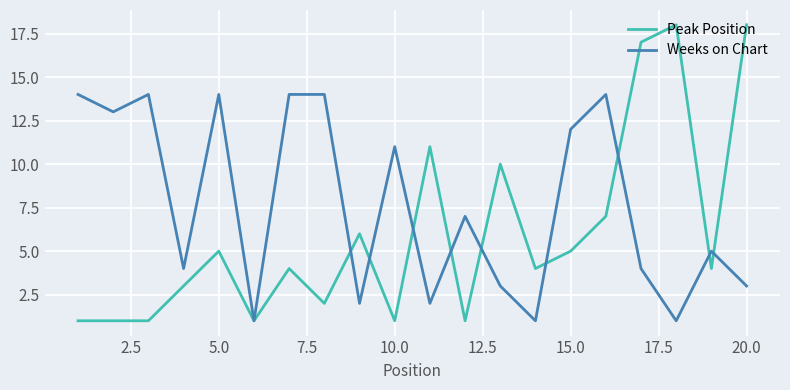

Rank the series by their maximum value, from highest to lowest.

Peak Position, Weeks on Chart